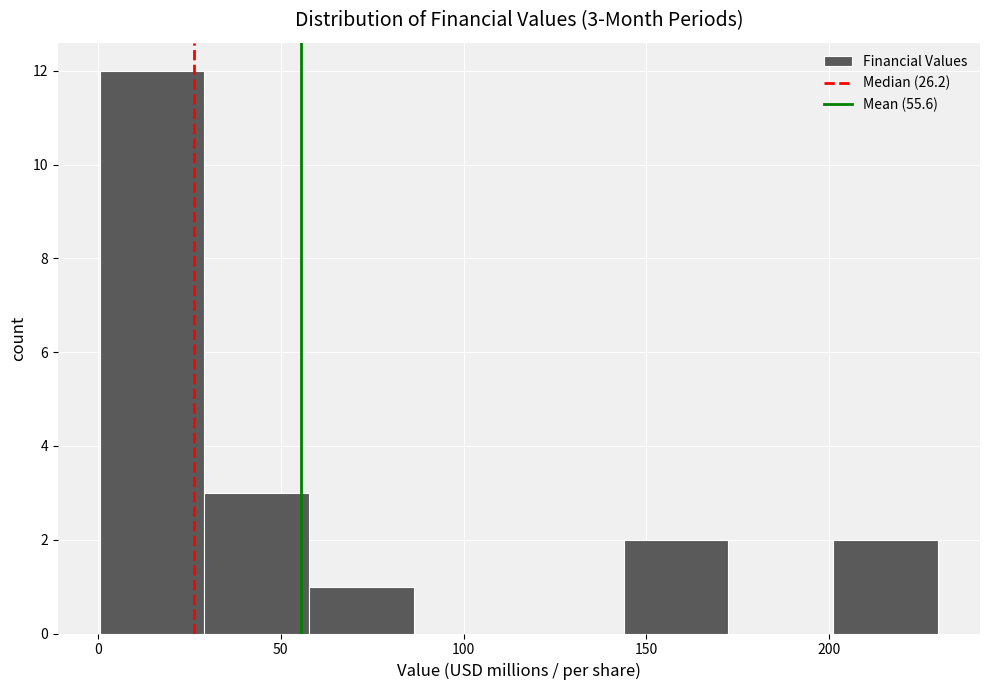

Over which range of the x-axis is the bar tallest?

0 to 30